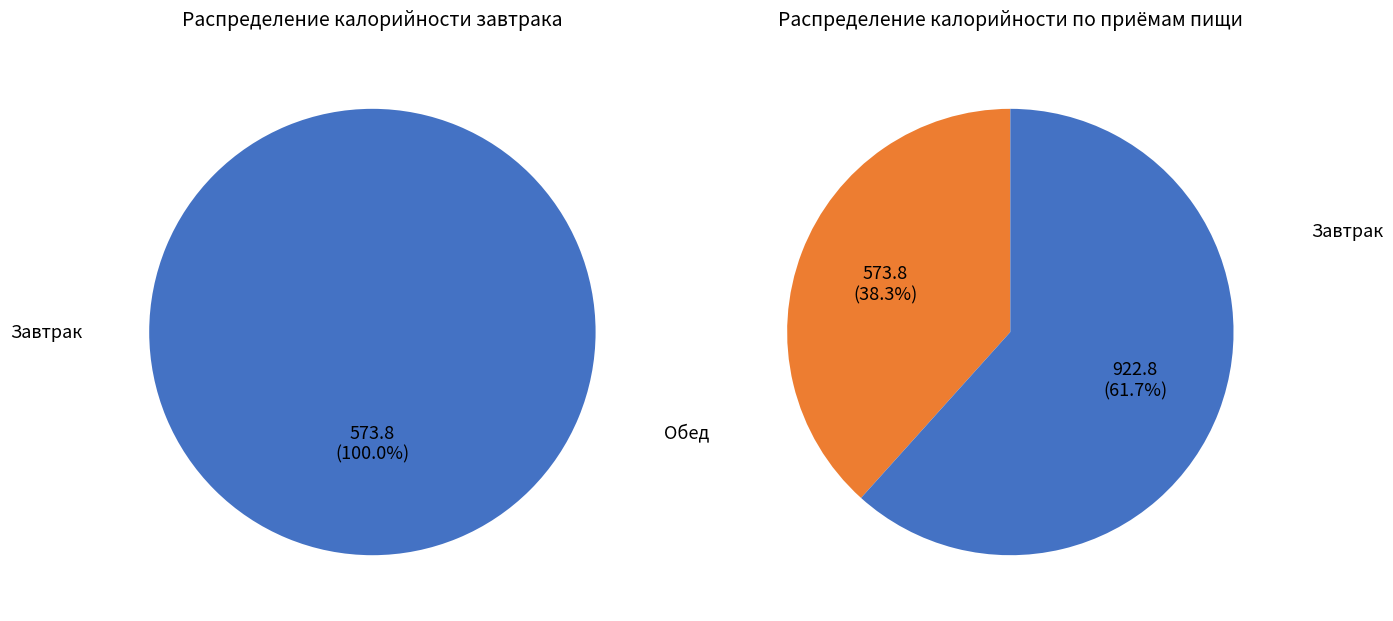

What is the smallest slice in the pie chart?

Завтрак